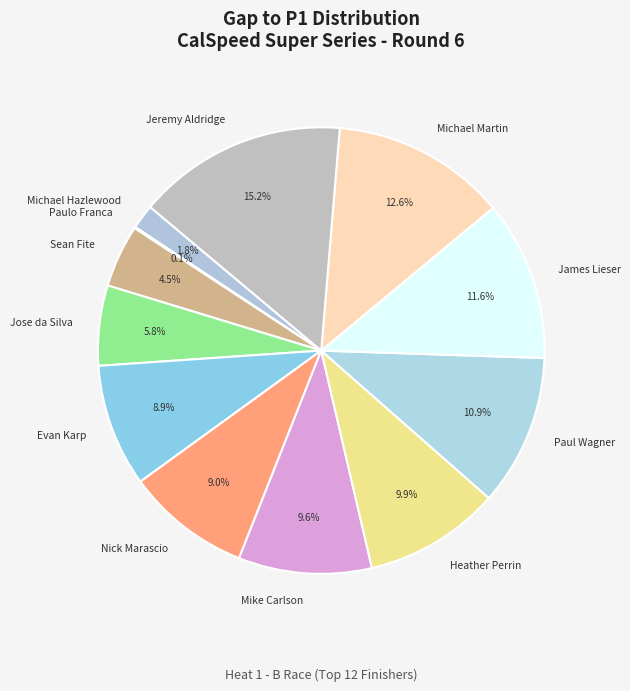

How much of the chart is everything except Sean Fite?

95.5%